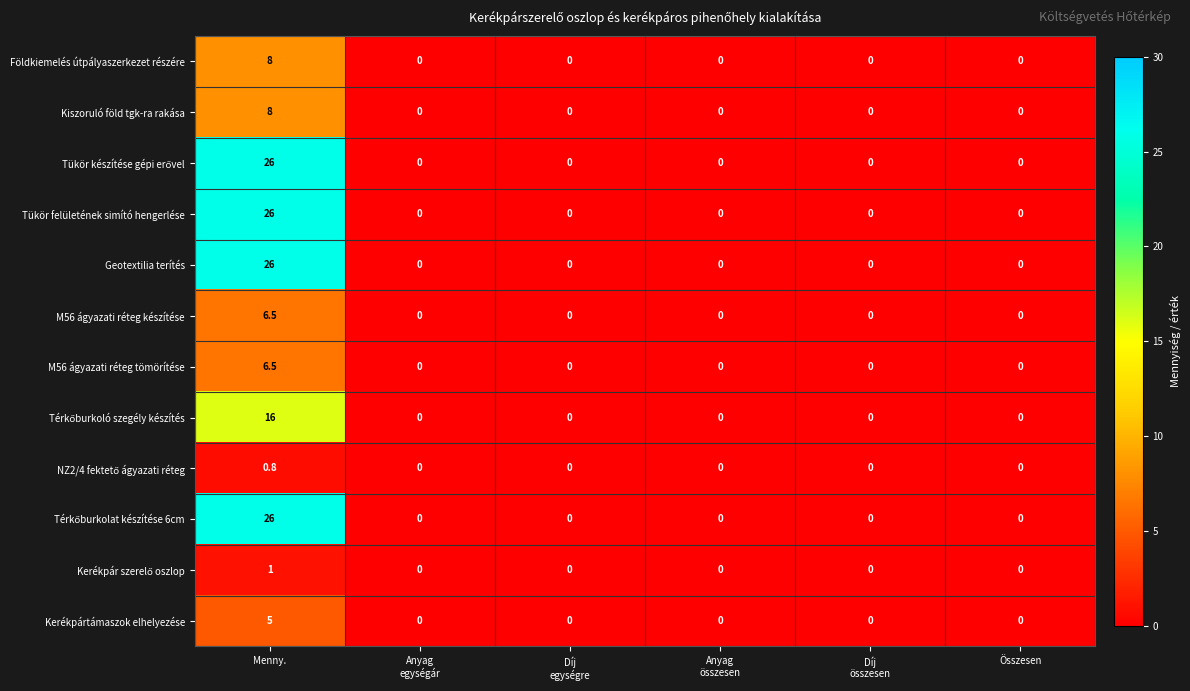

What is the highest value of the Geotextilia terítés series?

26.0